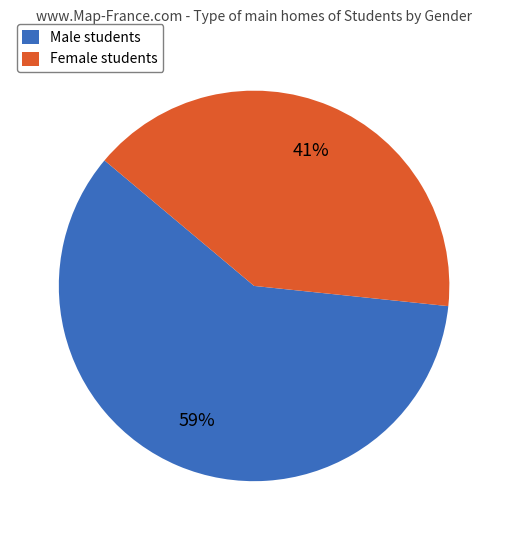

Approximately how many times larger is the value at Female students compared to Male students?

0.7